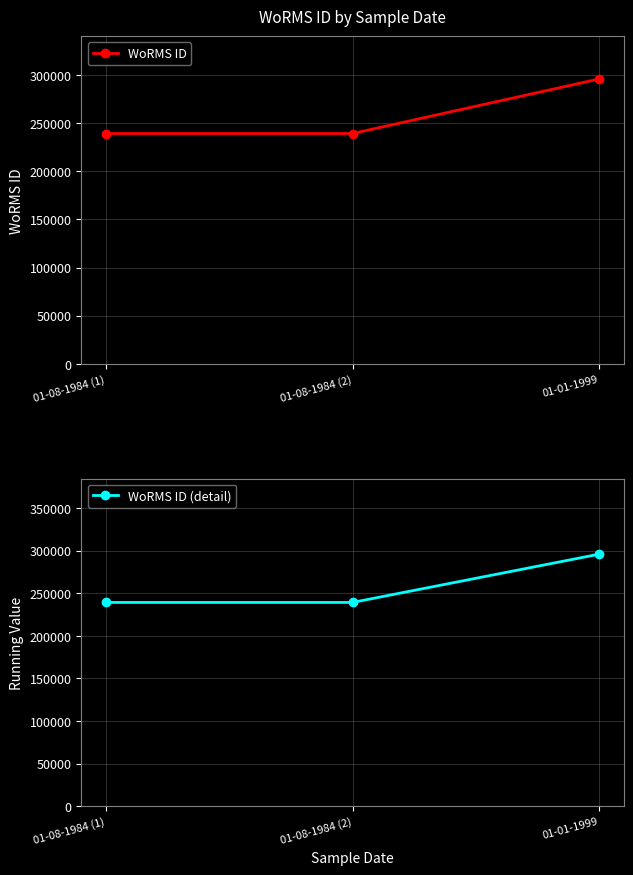

Is it true that WoRMS ID (detail) equals 433428 at 01-01-1999?

False